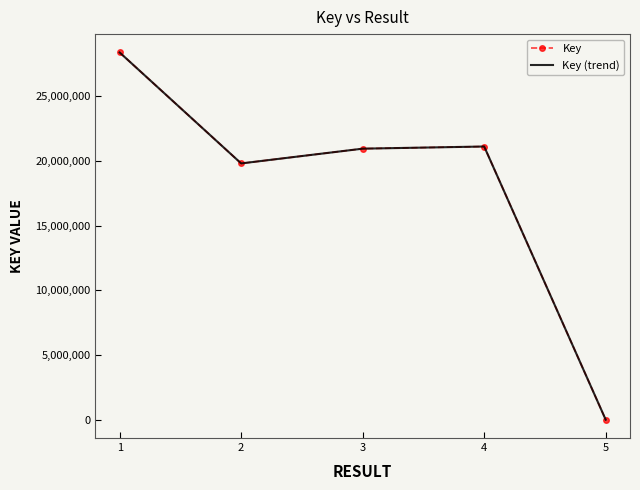

True or false: Key has more than 0 interior local peaks.

True